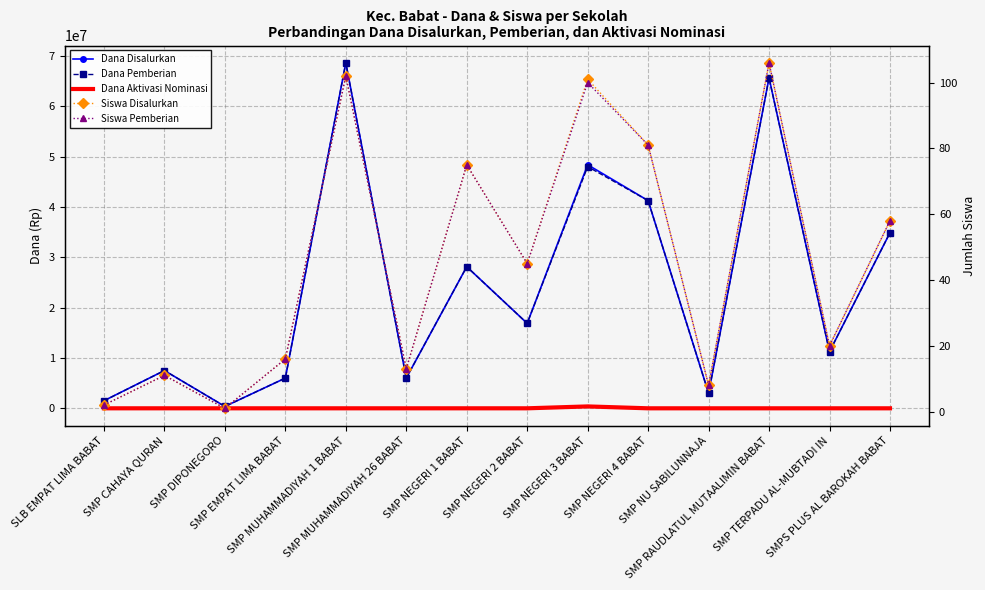

Is it true that Dana Disalurkan equals 28215824 at SMP NEGERI 3 BABAT?

False